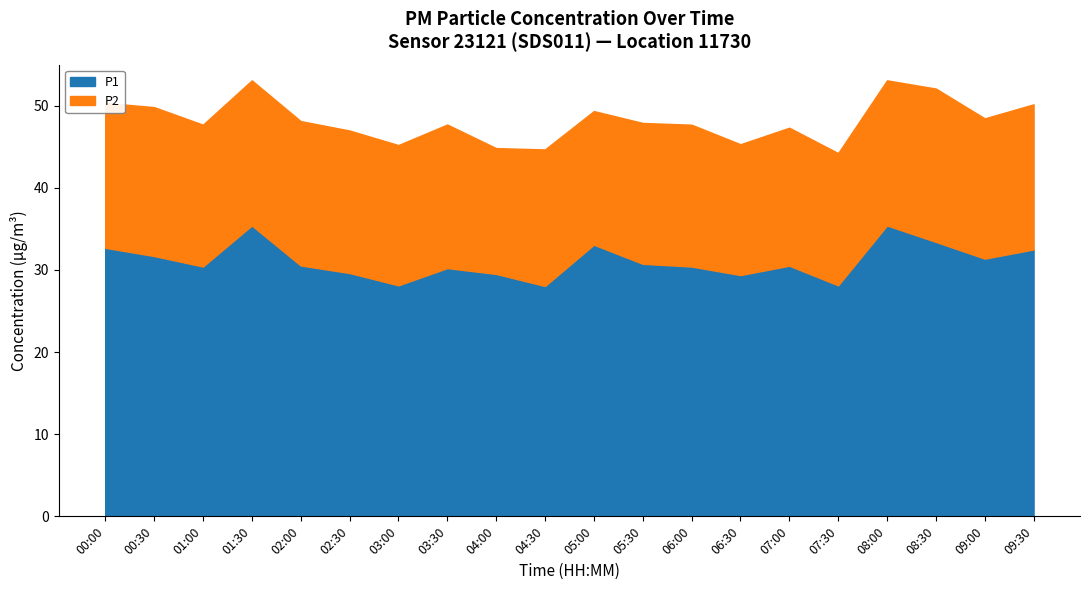

What is the average value?

31.1